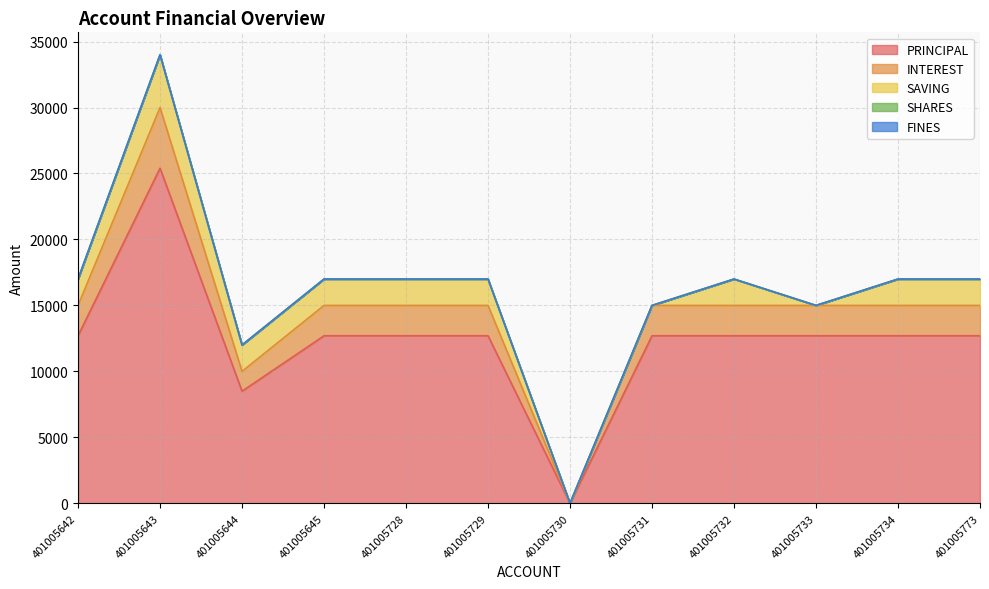

Reading right to left, what are all the values shown in this chart?

PRINCIPAL: 12700	12700	12700	12700	12700	0	12700	12700	12700	8500	25400	12700
INTEREST: 2300	2300	2300	2300	2300	0	2300	2300	2300	1500	4600	2300
SAVING: 2000	2000	0	2000	0	0	2000	2000	2000	2000	4000	2000
SHARES: 0	0	0	0	0	0	0	0	0	0	0	0
FINES: 0	0	0	0	0	0	0	0	0	0	0	0